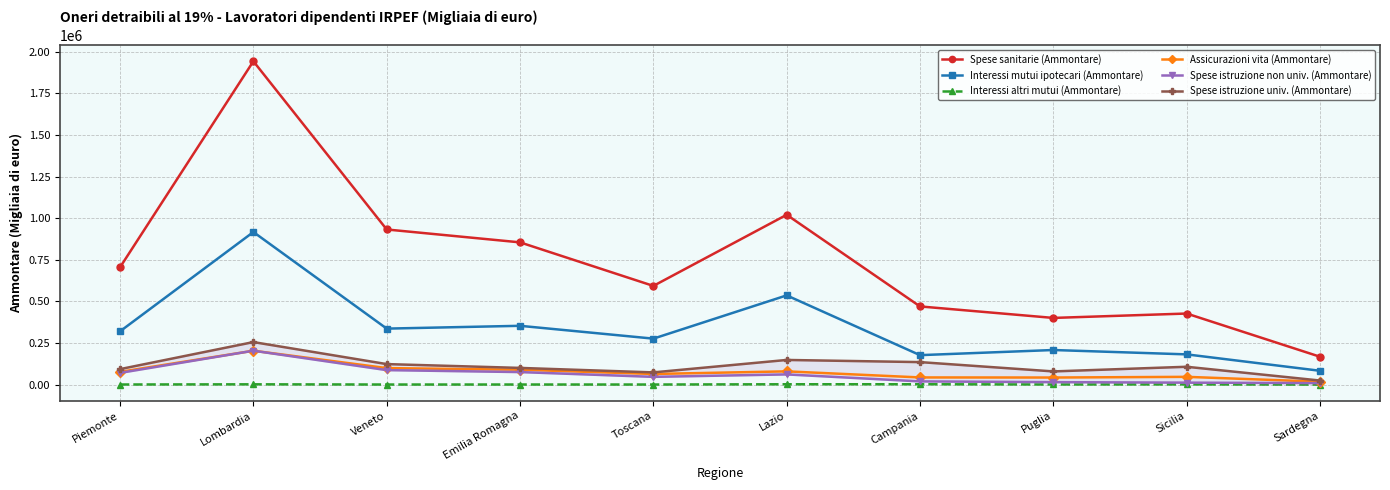

At which label is Assicurazioni vita (Ammontare) closest to 110656?

Veneto